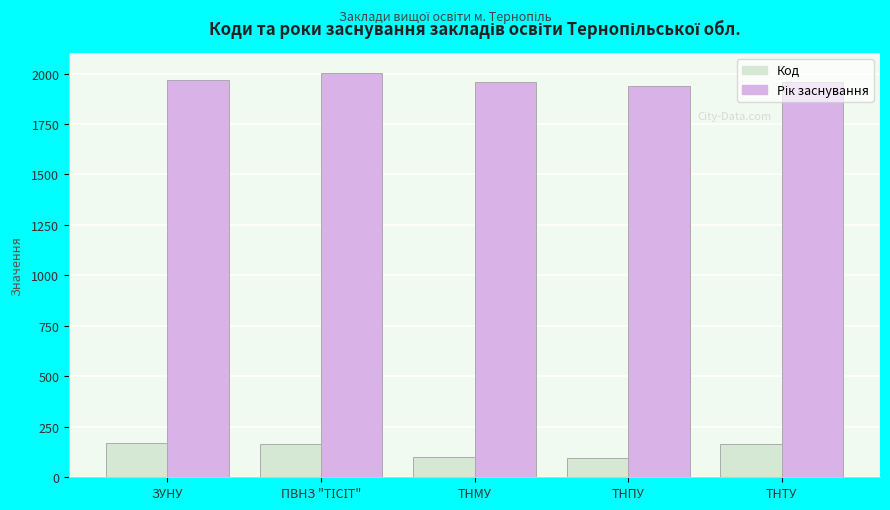

At how many categories does at least one series exceed 536?

5